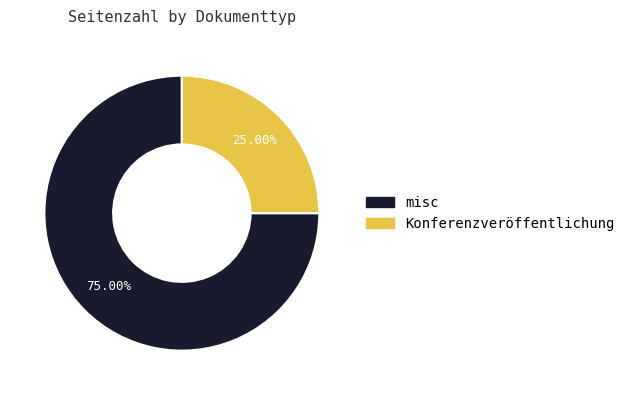

Is there a majority slice in this chart?

Yes